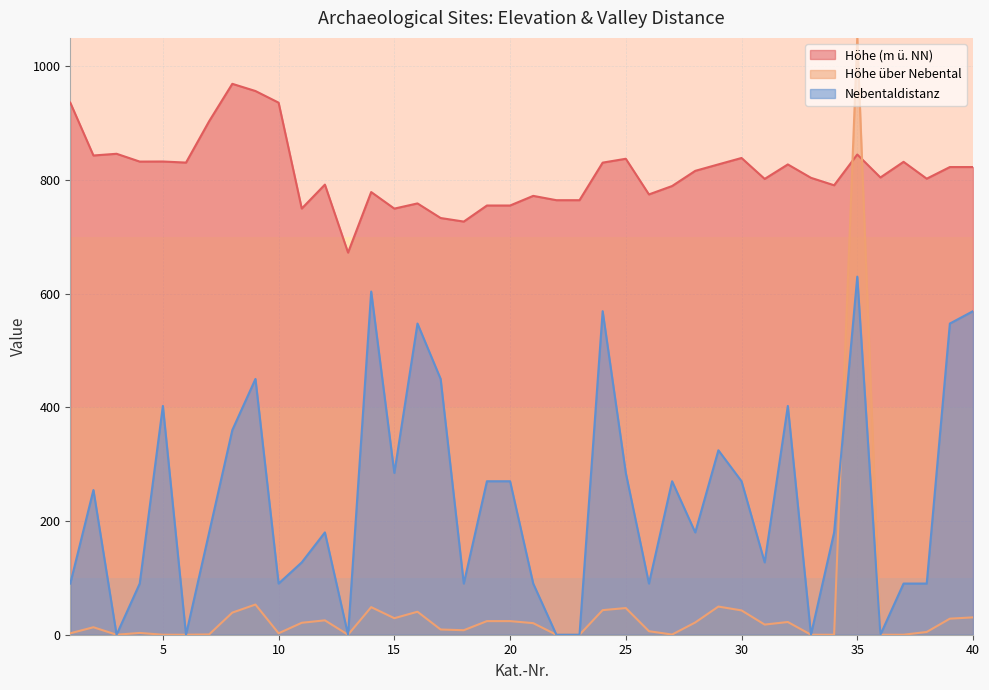

Where is Höhe (m ü. NN) nearest to the value 820?

39